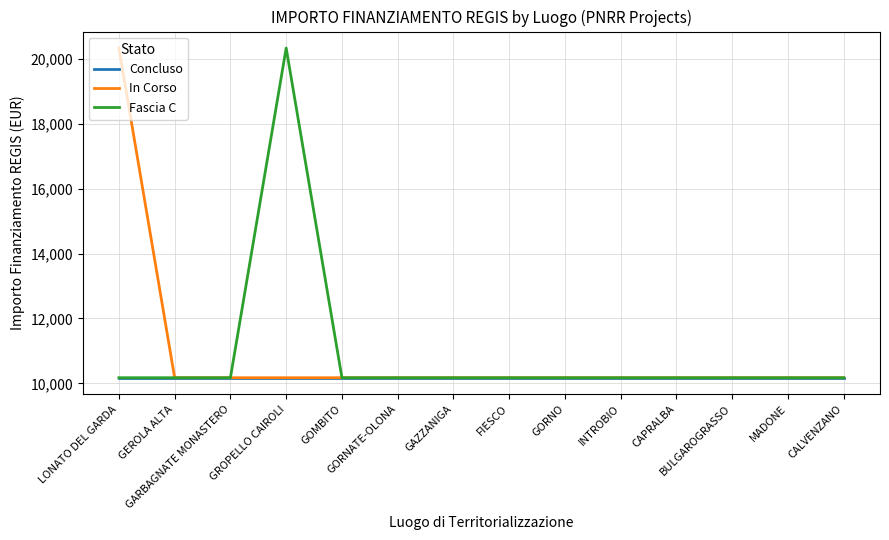

What is the maximum value for In Corso?

20344